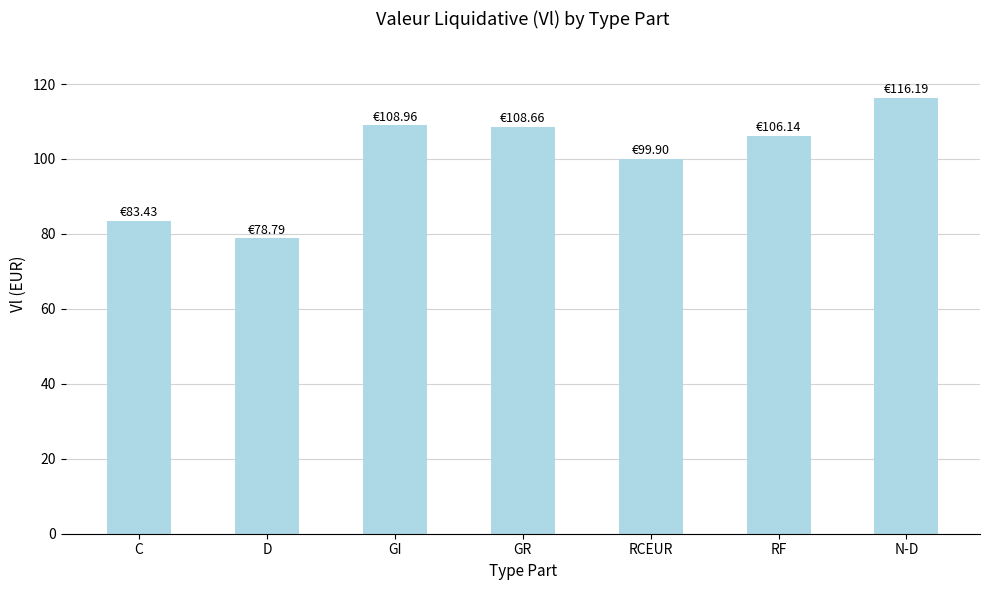

What is the change in value from C to RF?

+22.7